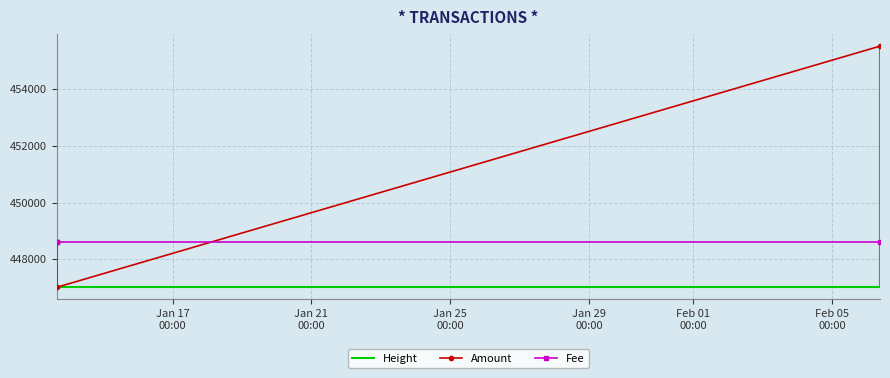

Which category has the highest value in the Height series?

Jan 25
00:00